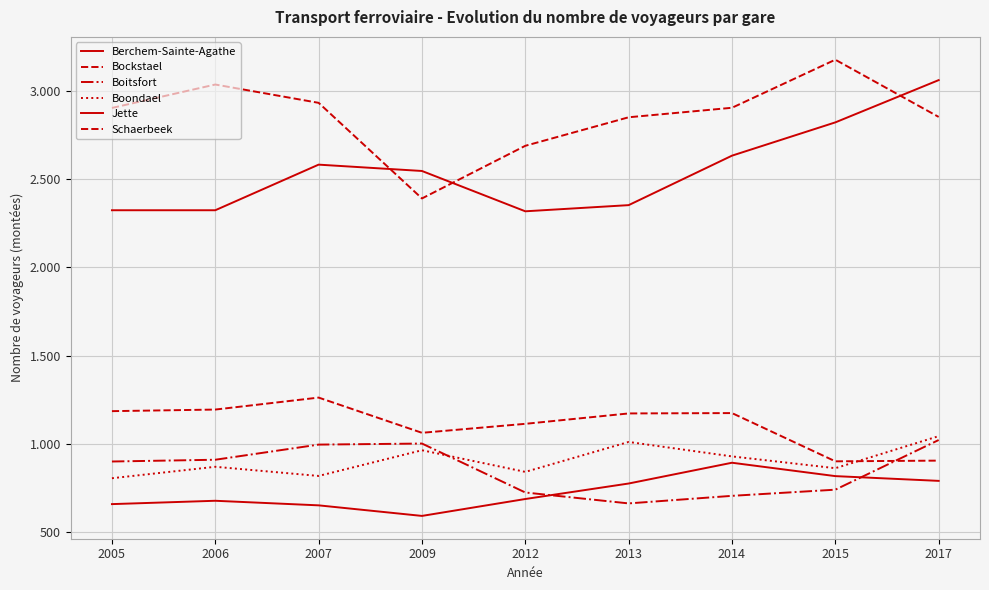

What is the value of the Boondael point at the 4th from the left?

962